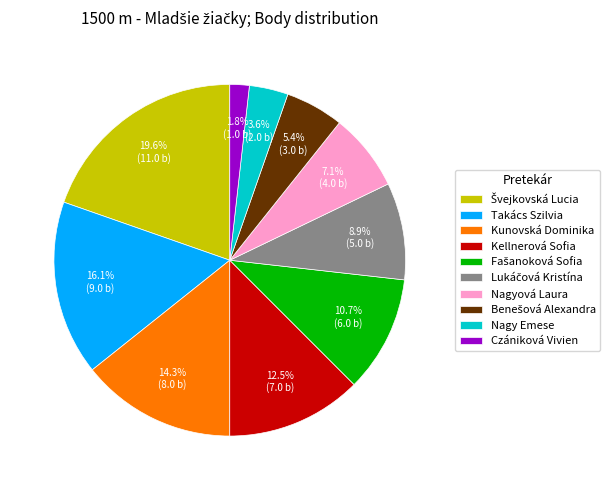

Which has a higher value, Nagy Emese or Takács Szilvia?

Takács Szilvia